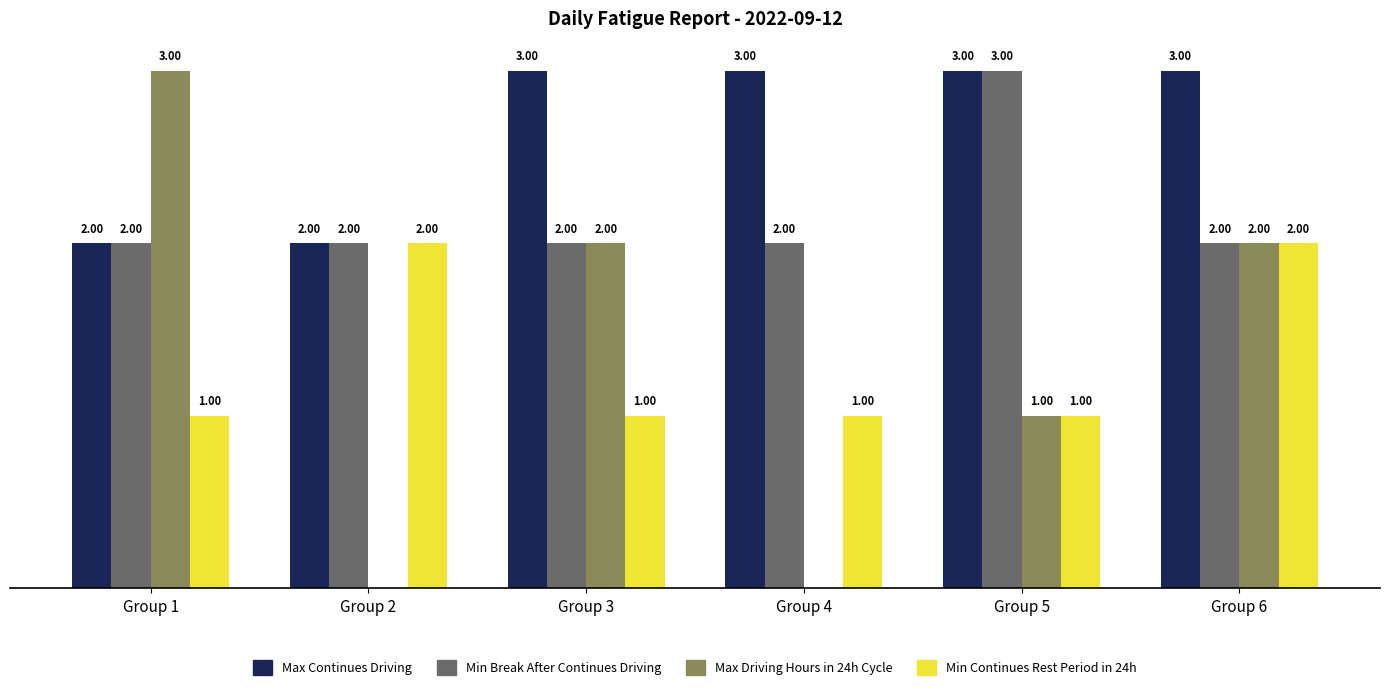

At which category is the sum across all series the highest?

Group 6